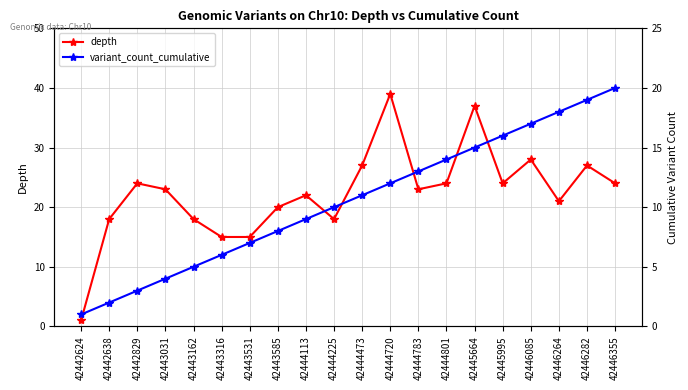

Where is depth nearest to the value 20?

42443585